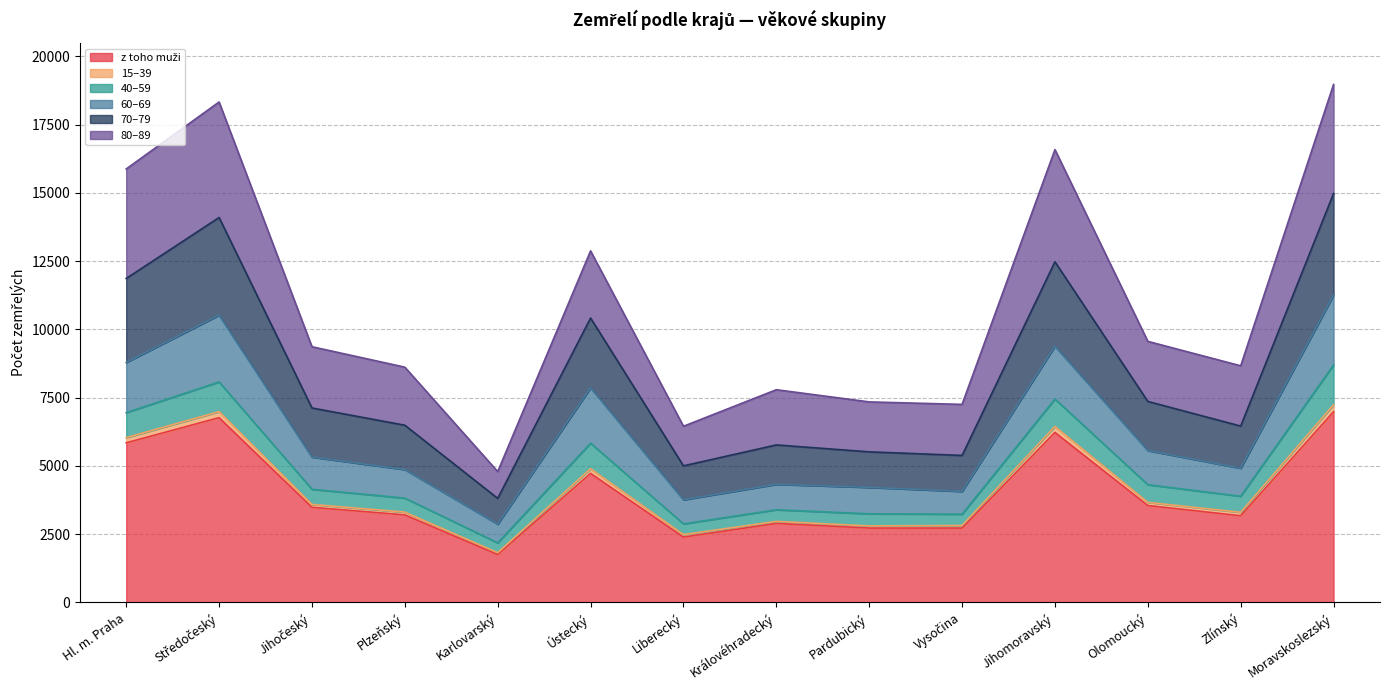

Count the number of categories in the chart.

14